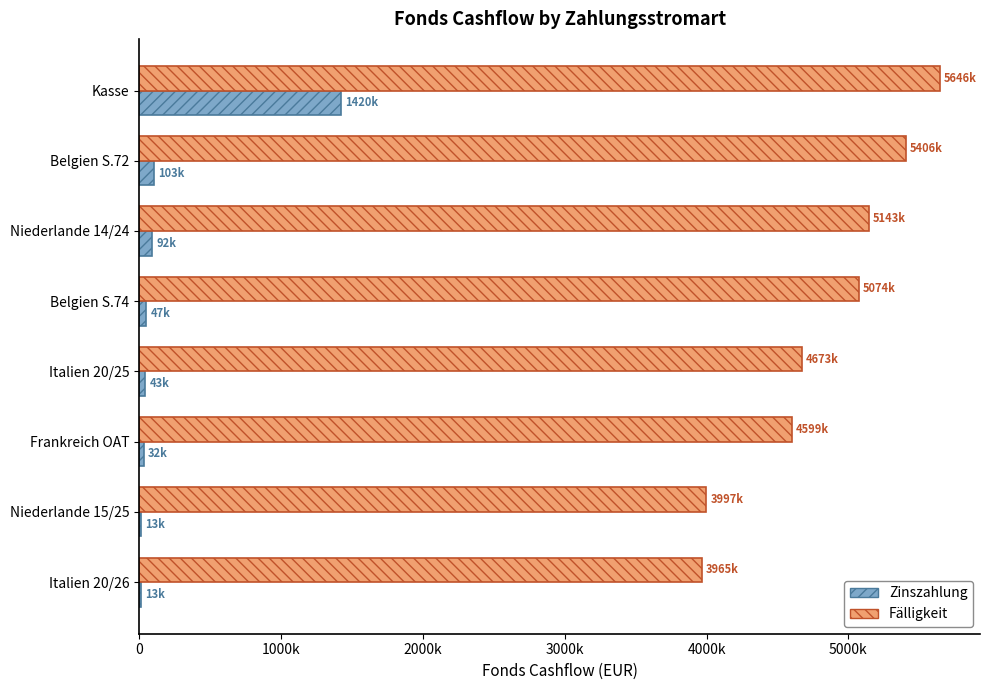

Where is Fälligkeit nearest to the value 4805500?

Italien 20/25